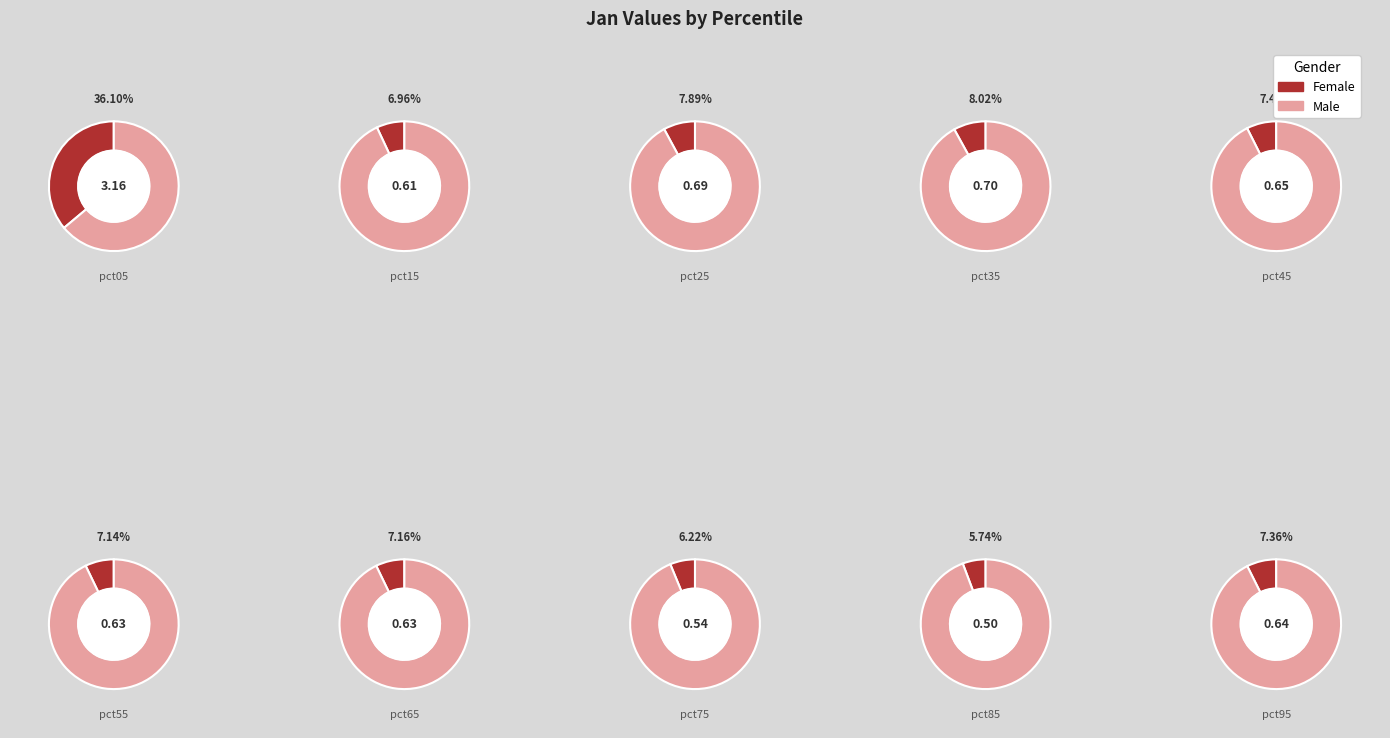

Rank the categories by value from highest to lowest.

pct05, pct35, pct25, pct45, pct95, pct65, pct55, pct15, pct75, pct85